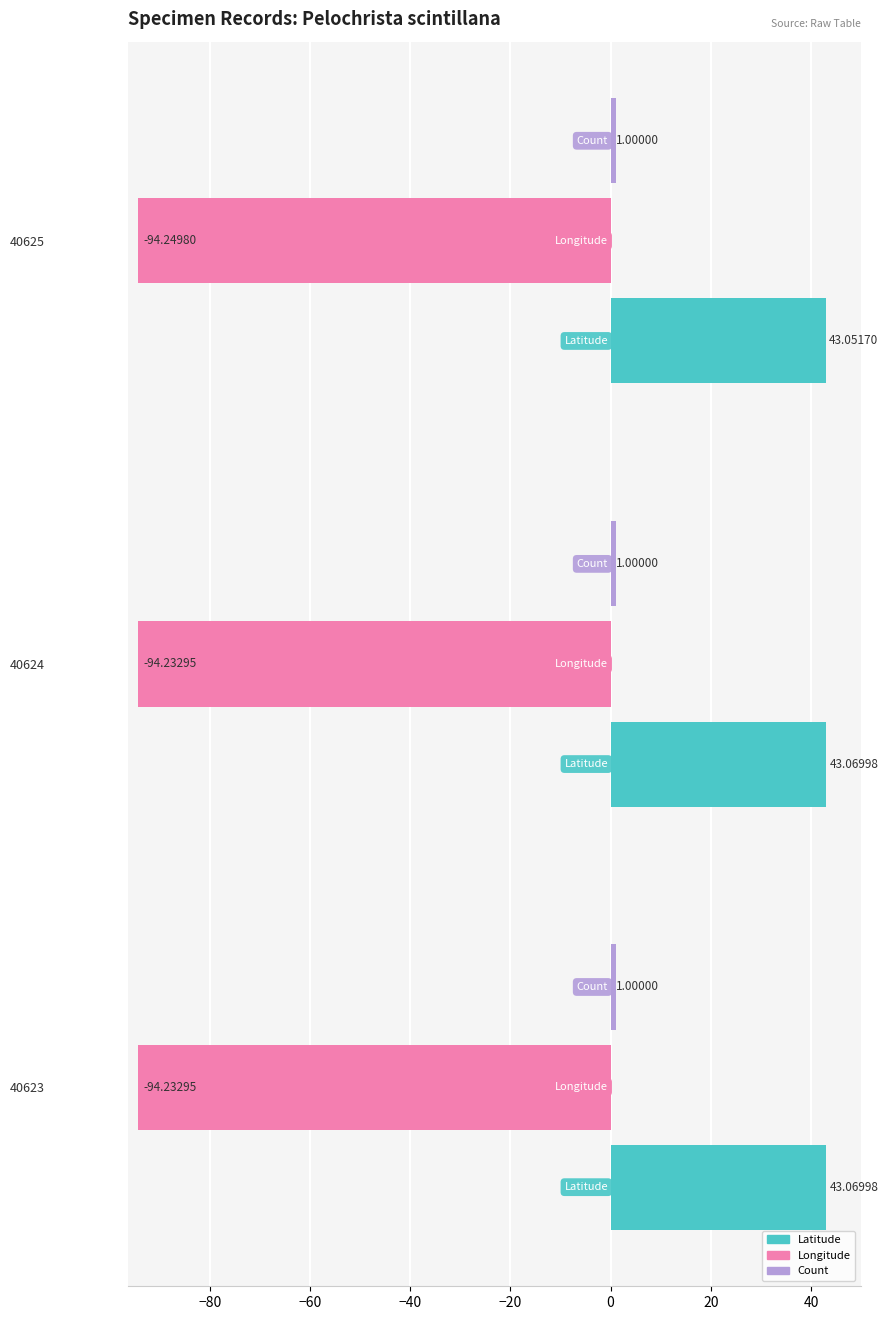

Which series has the largest total across all categories?

Latitude